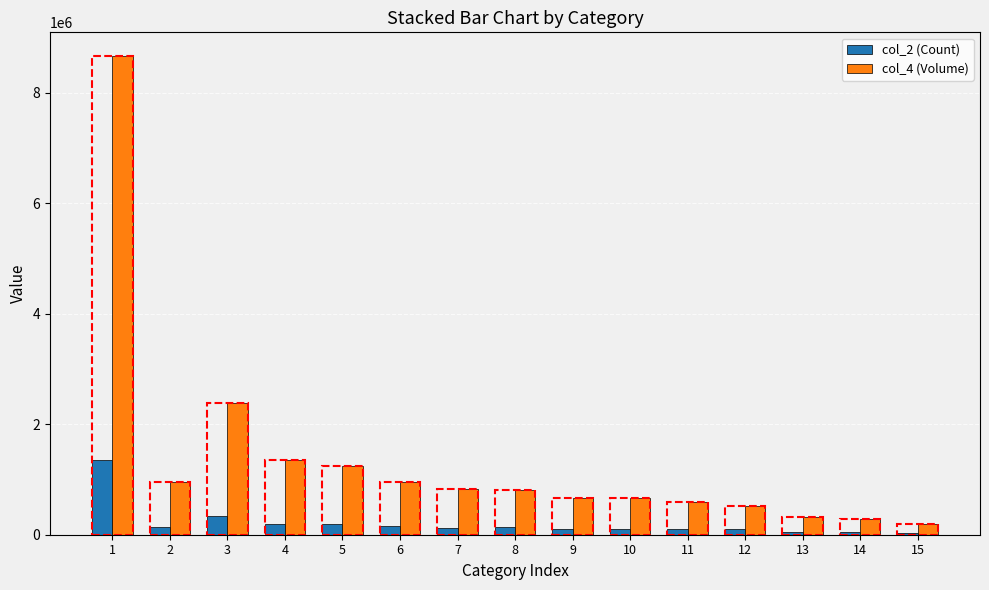

At which category is the sum across all series the highest?

1